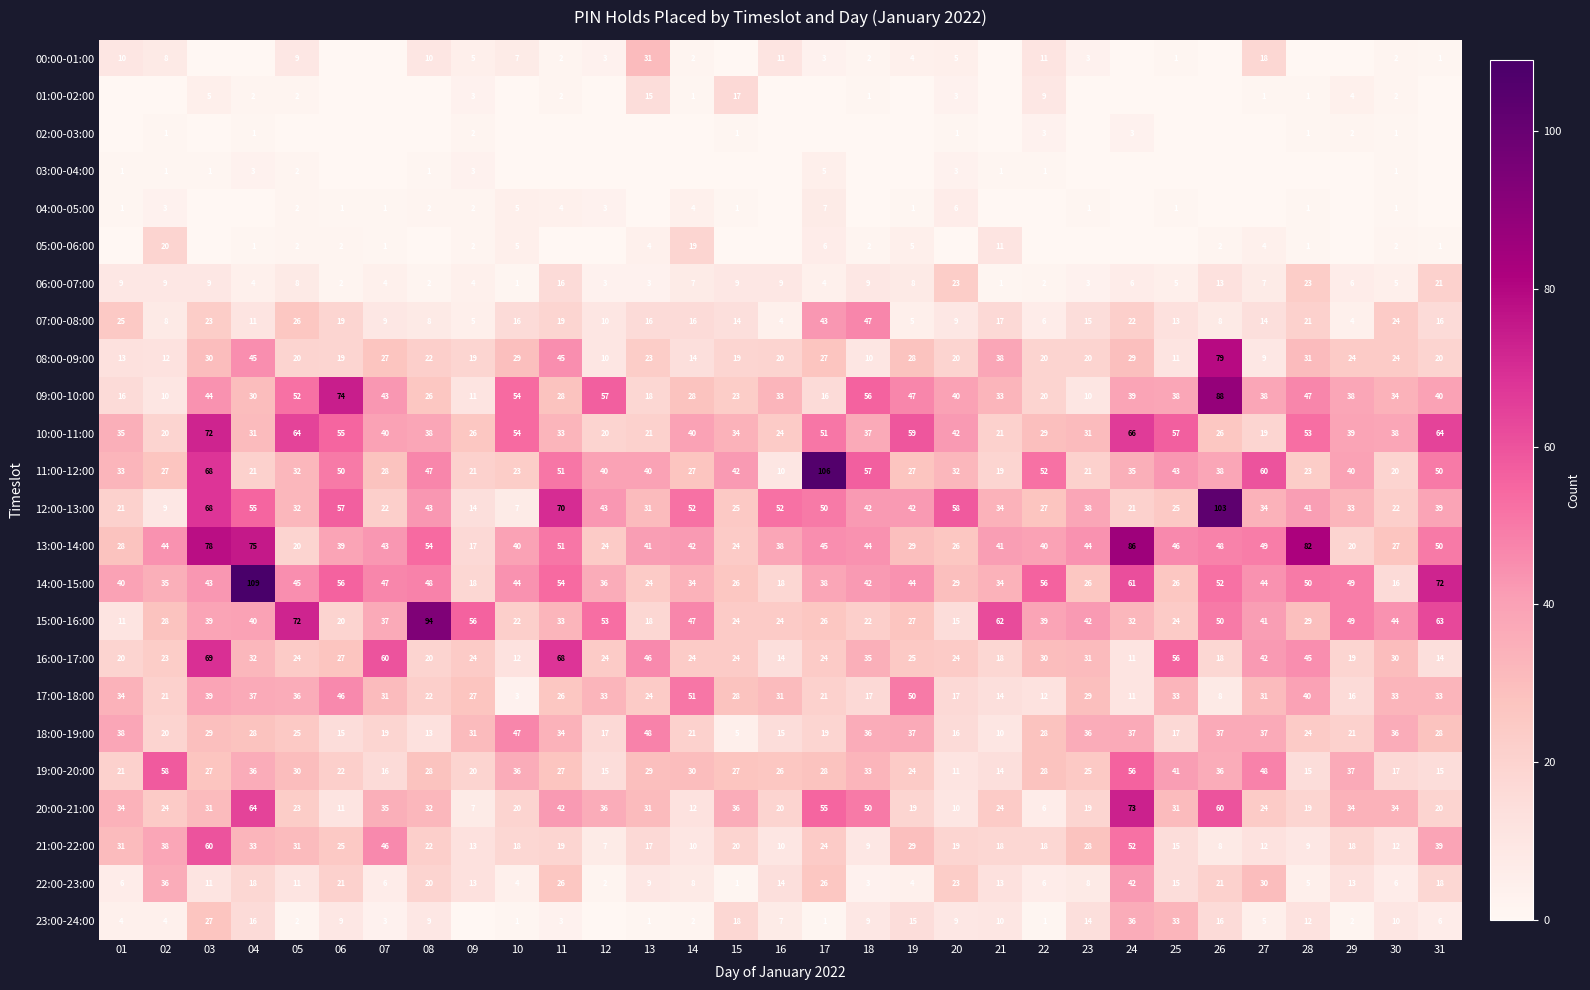

The value of 18:00-19:00 at 19 is 65. True or false?

False